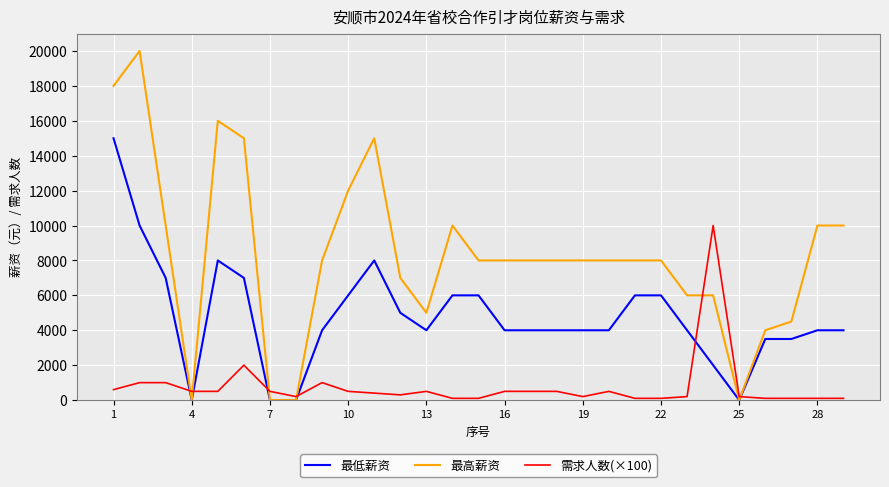

Which series has the widest spread of values?

最高薪资